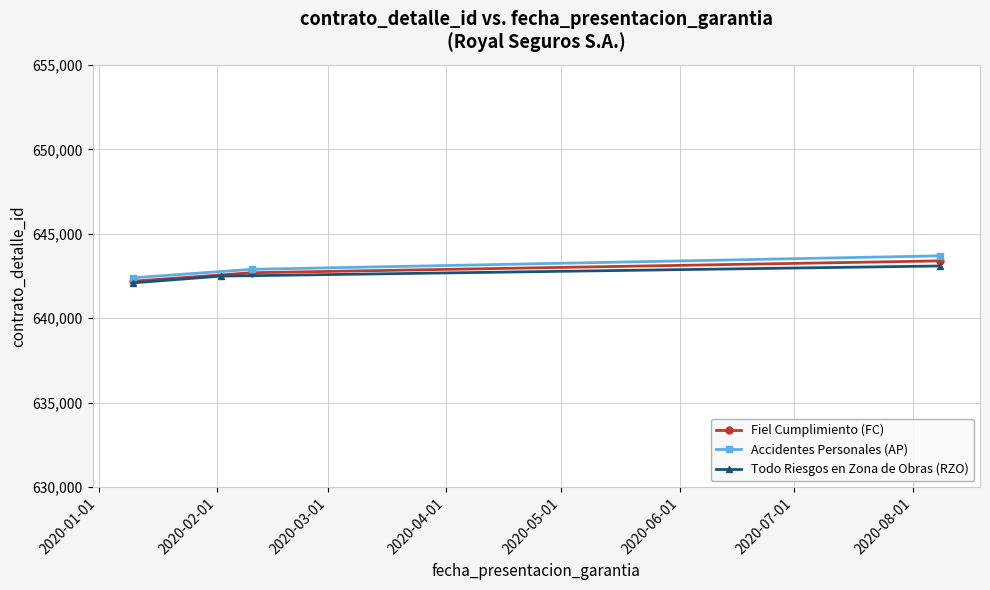

What is the value of the Accidentes Personales (AP) point at the 3rd from the left?

643696